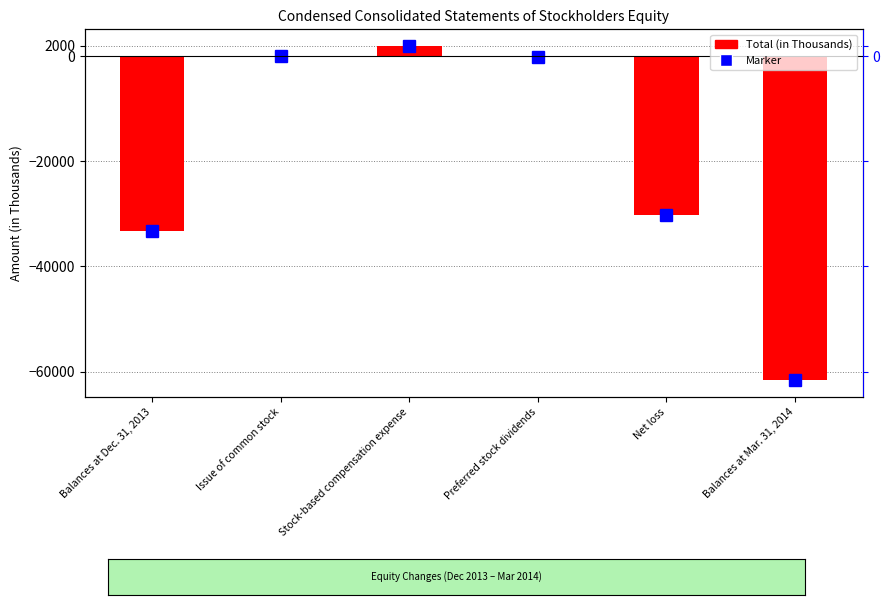

What is the label of the 2nd bar from the left?

Issue of common stock